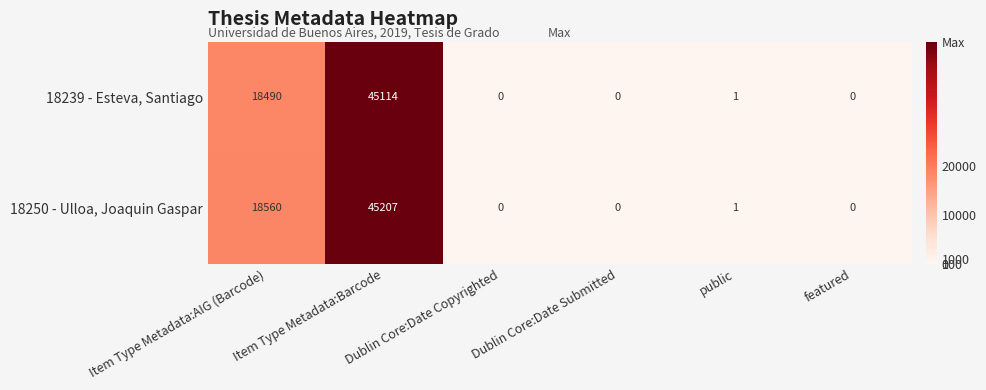

True or false: 18250 - Ulloa, Joaquin Gaspar has a value of 19290 at Item Type Metadata:Barcode.

False